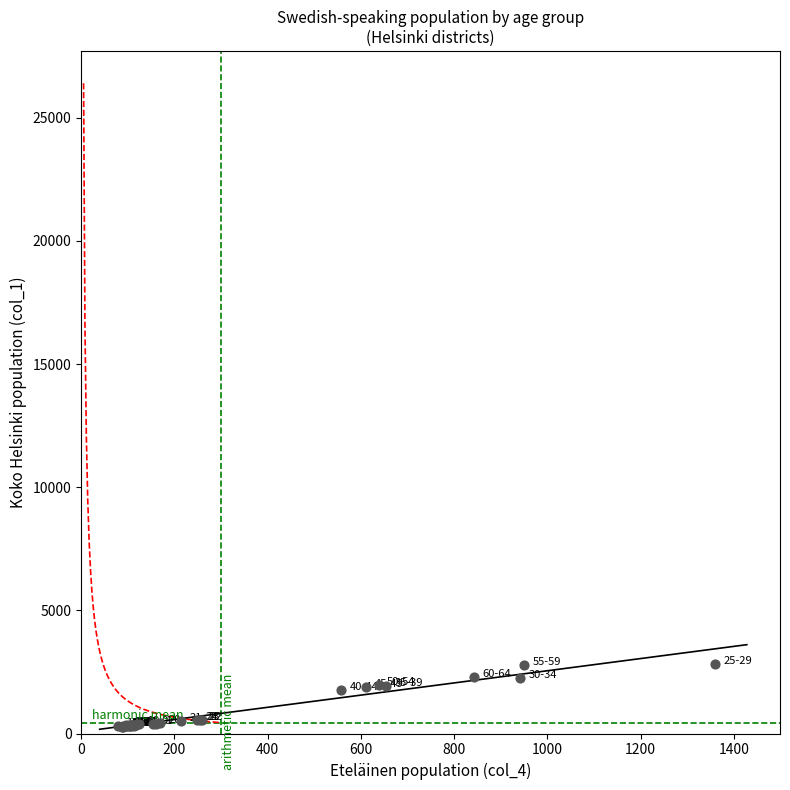

What Y value in the scatter plot is closest to 1556?

1765